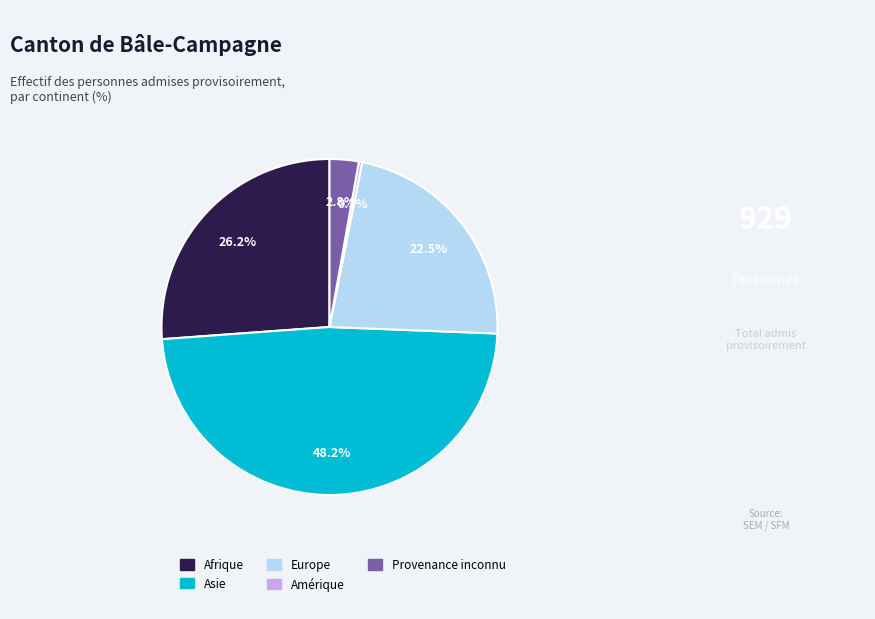

How many segments does this pie chart have?

5